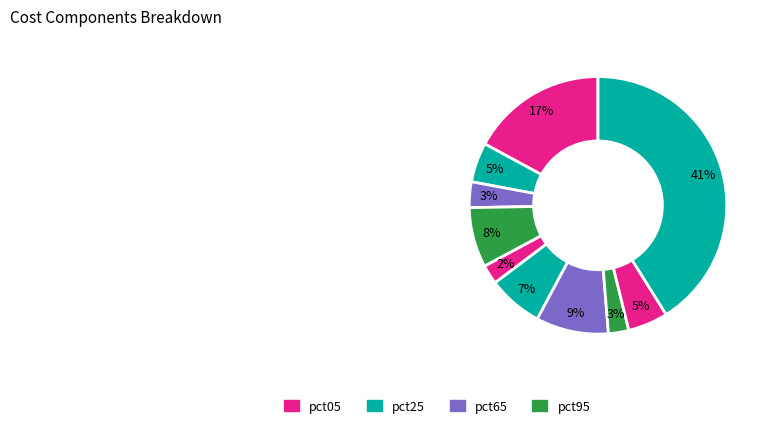

Count the number of slices in the pie.

10